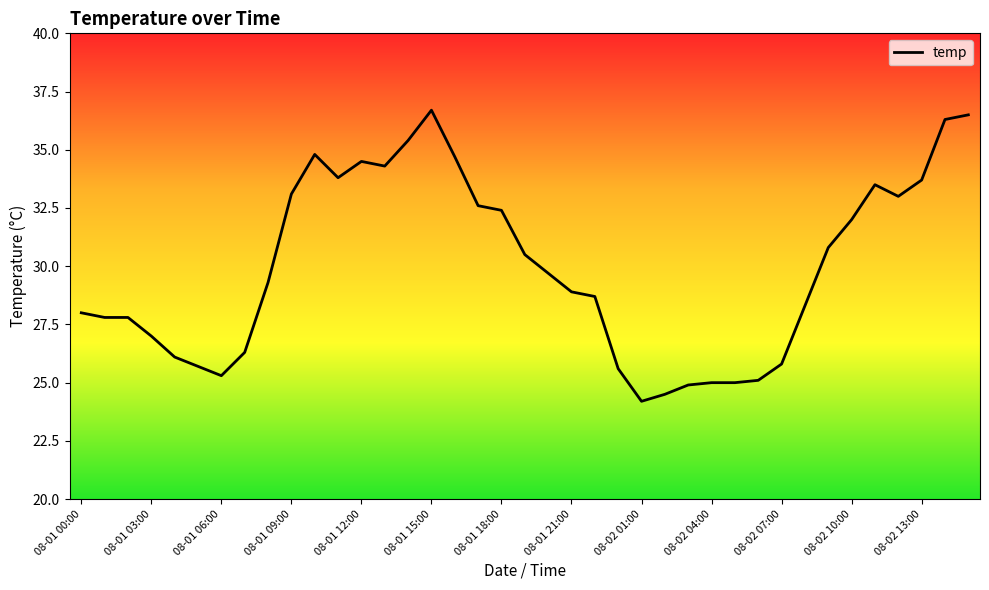

What is the minimum value shown in the chart?

24.2